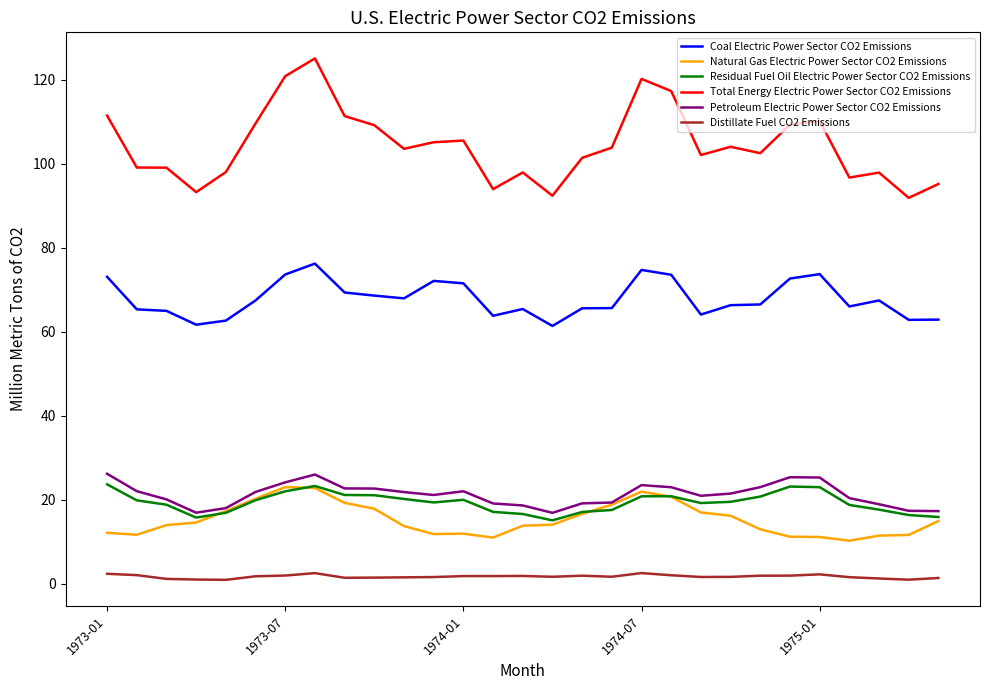

Which series has the largest total across all categories?

Total Energy Electric Power Sector CO2 Emissions